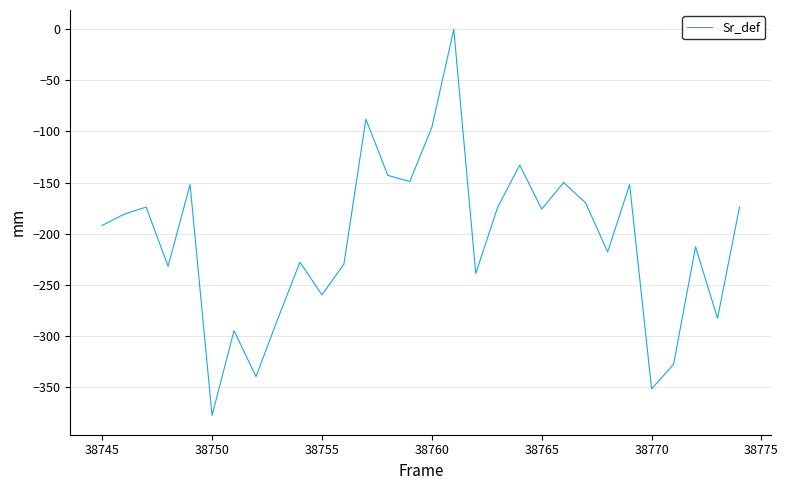

What is the difference between the maximum and minimum values?

378